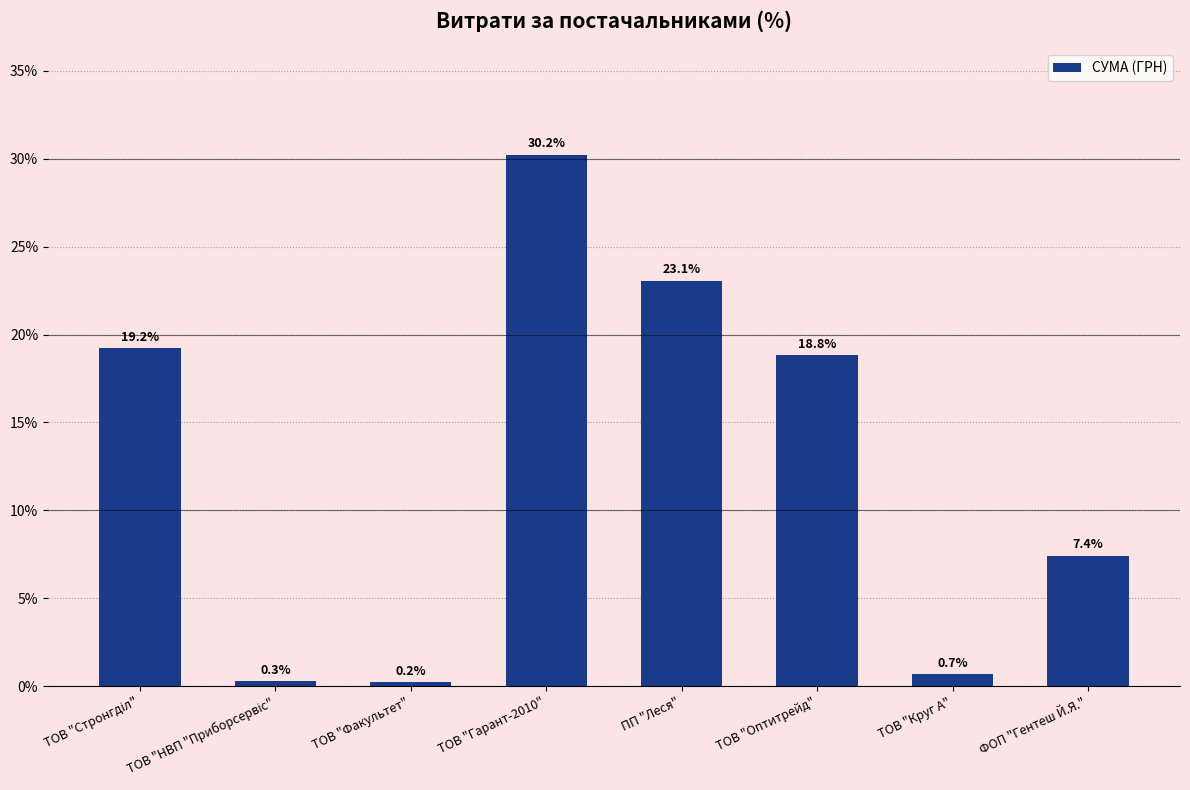

What is the average value?

12.5